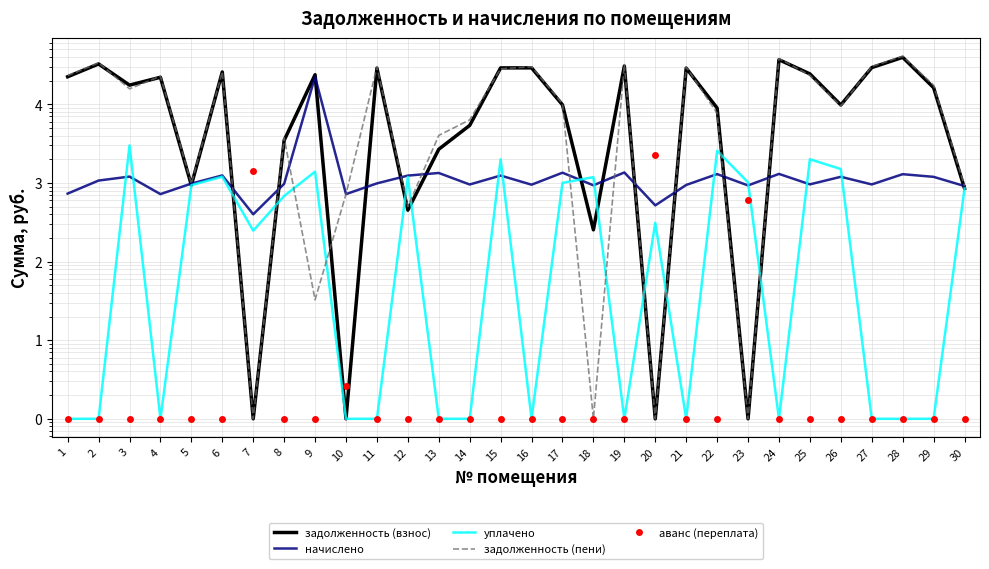

How many interior local valleys does the задолженность (взнос) series have?

9